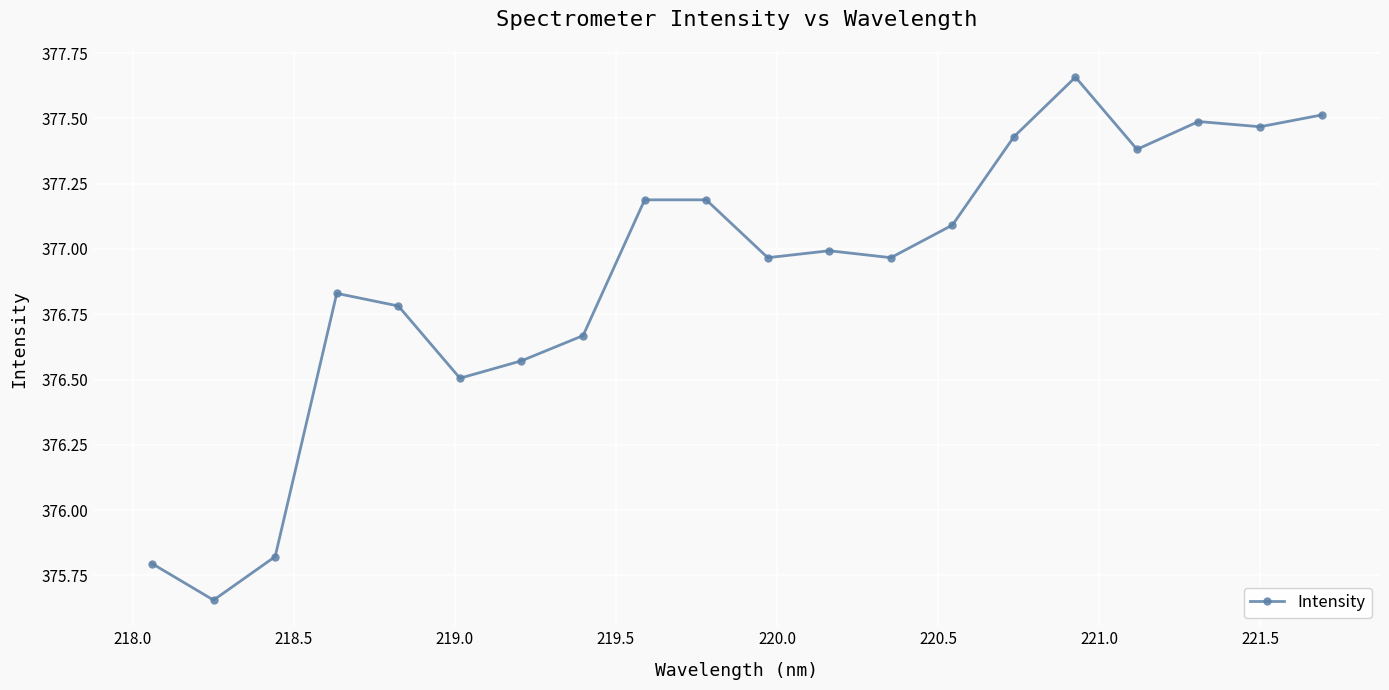

What is the average value?

376.9